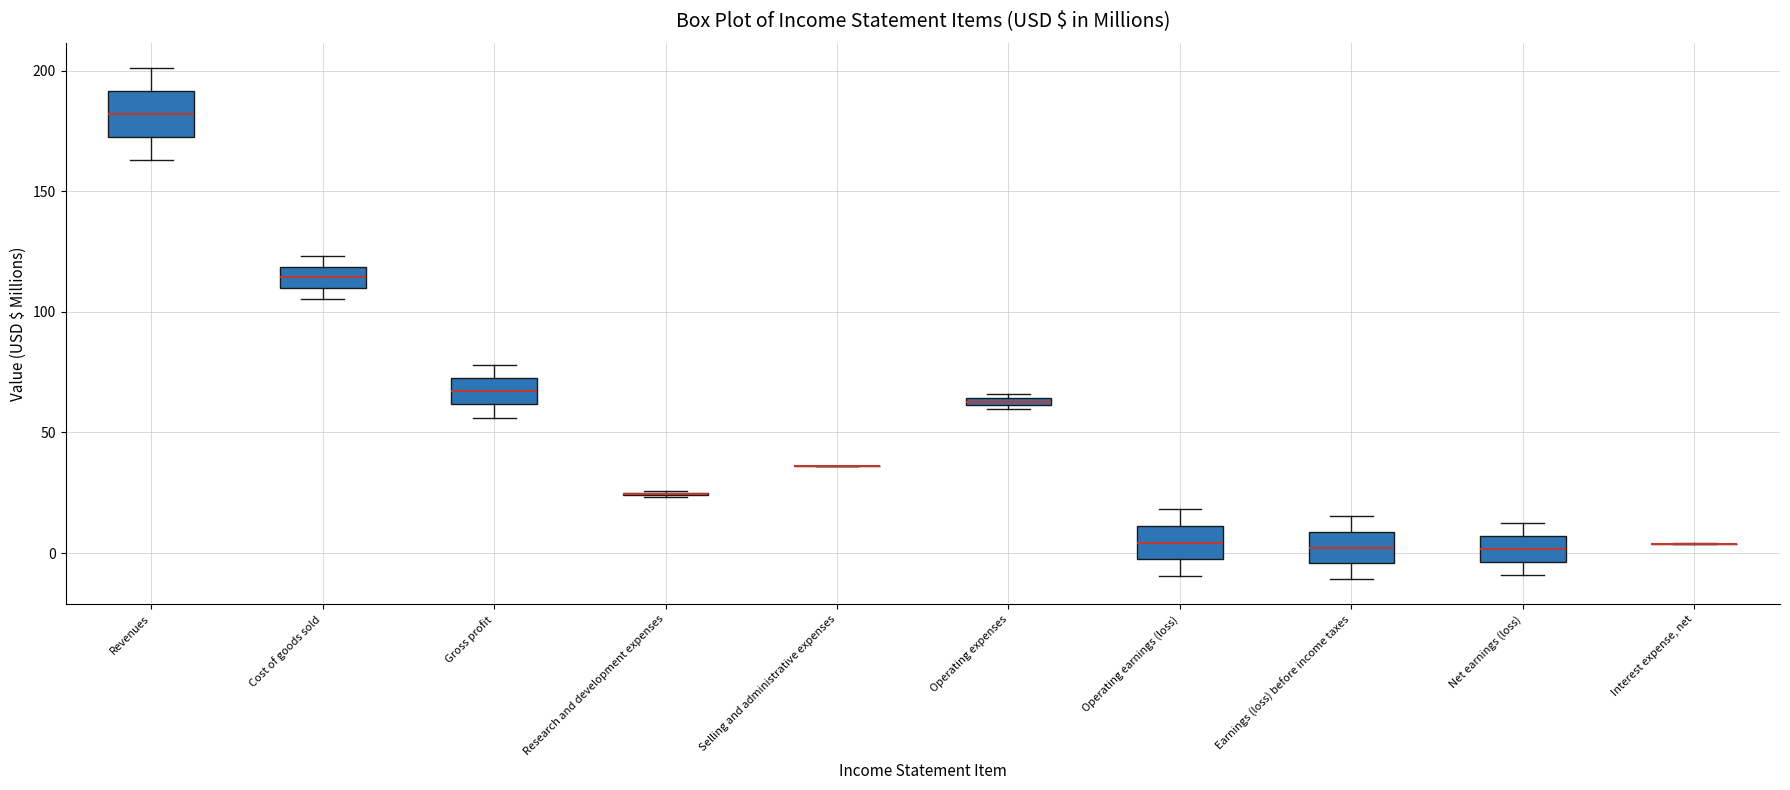

Where is the lower edge of the box for Revenues on the y-axis? The values are not printed on the chart, so give them approximately, as read against the axis.

175